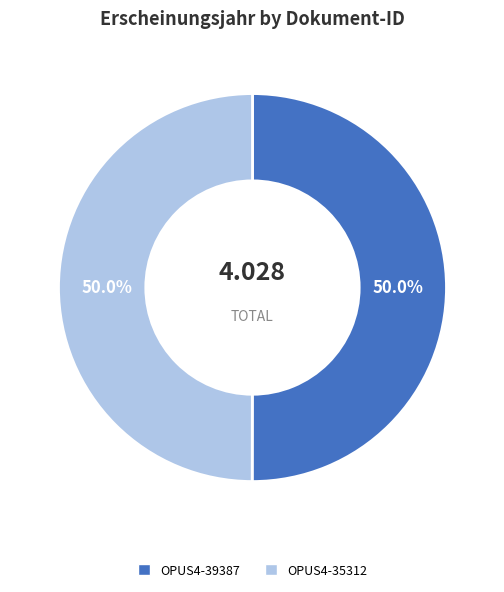

Is the sum of OPUS4-35312 and OPUS4-39387 greater than half?

Yes